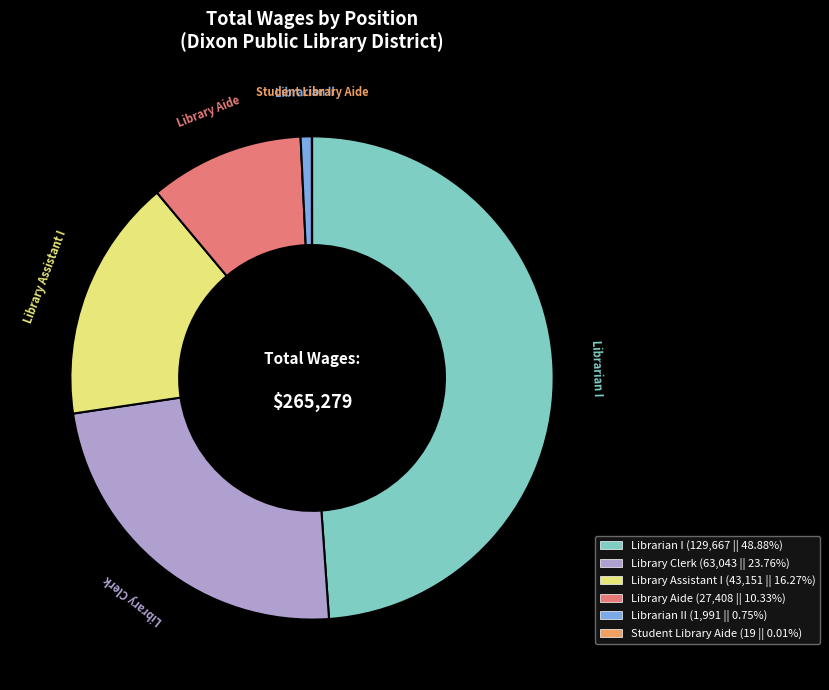

Does any single category account for the majority?

No